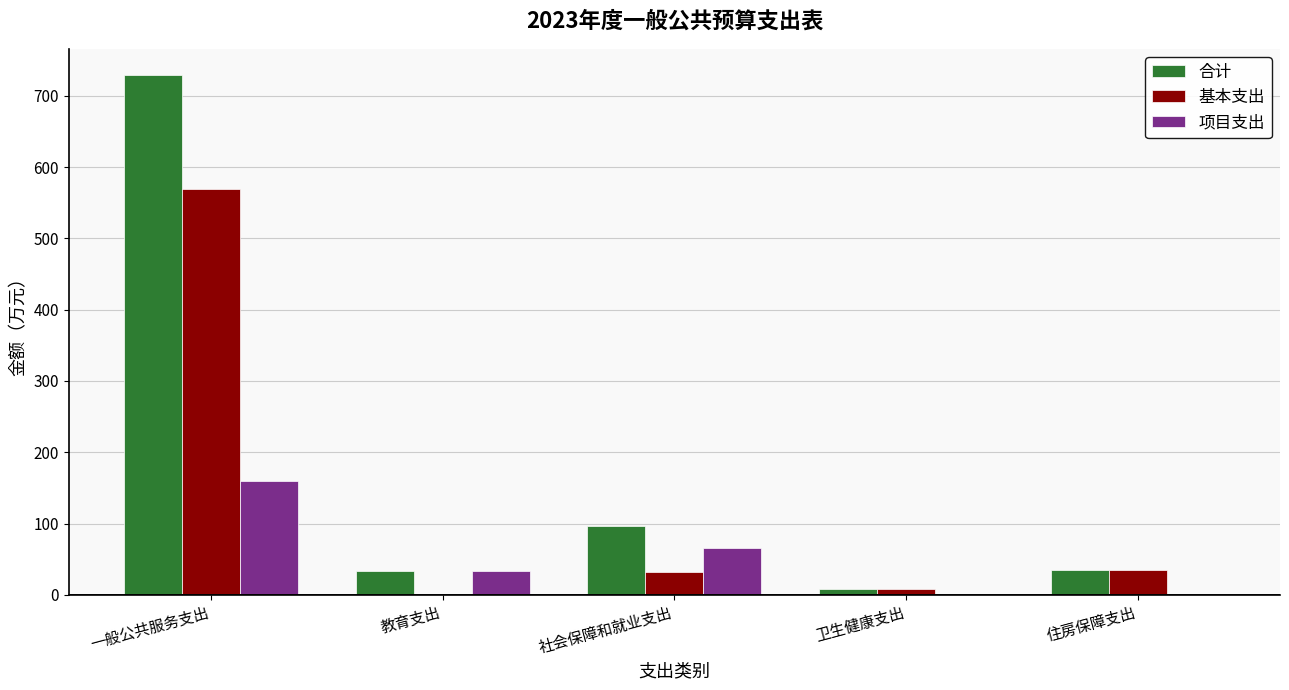

How many groups of bars are there?

5